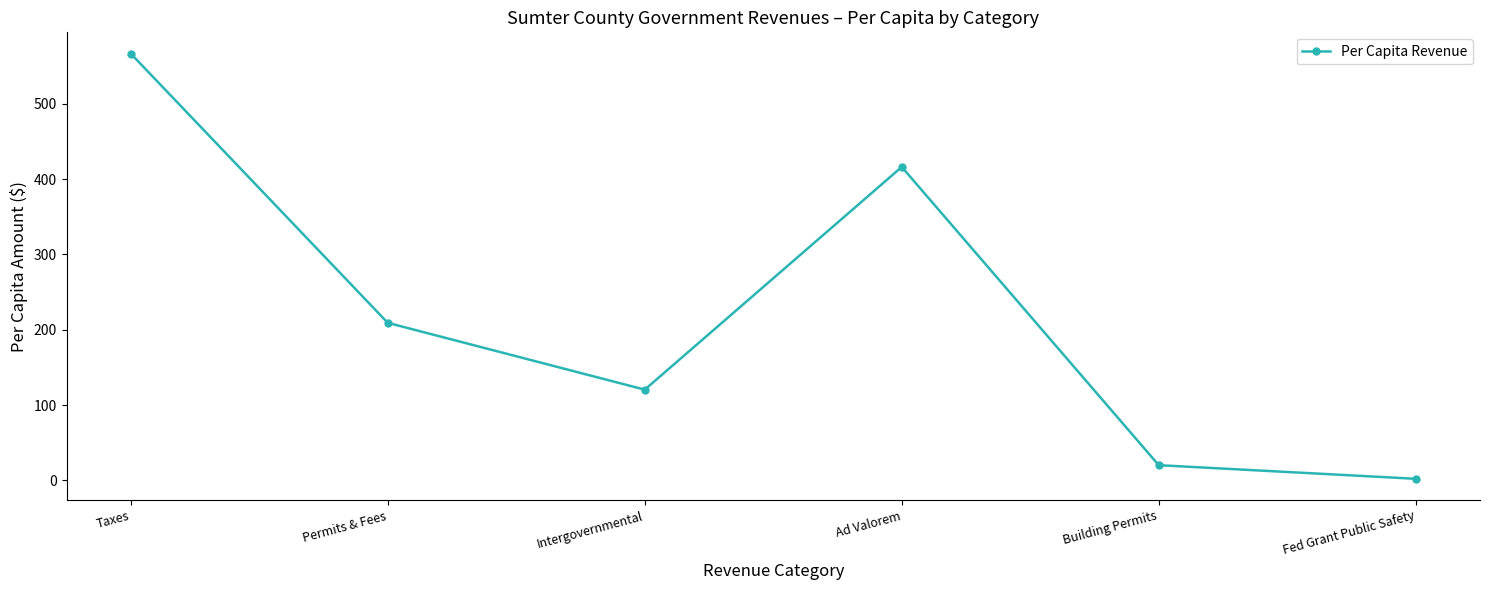

What is the approximate value at Building Permits?

20.3